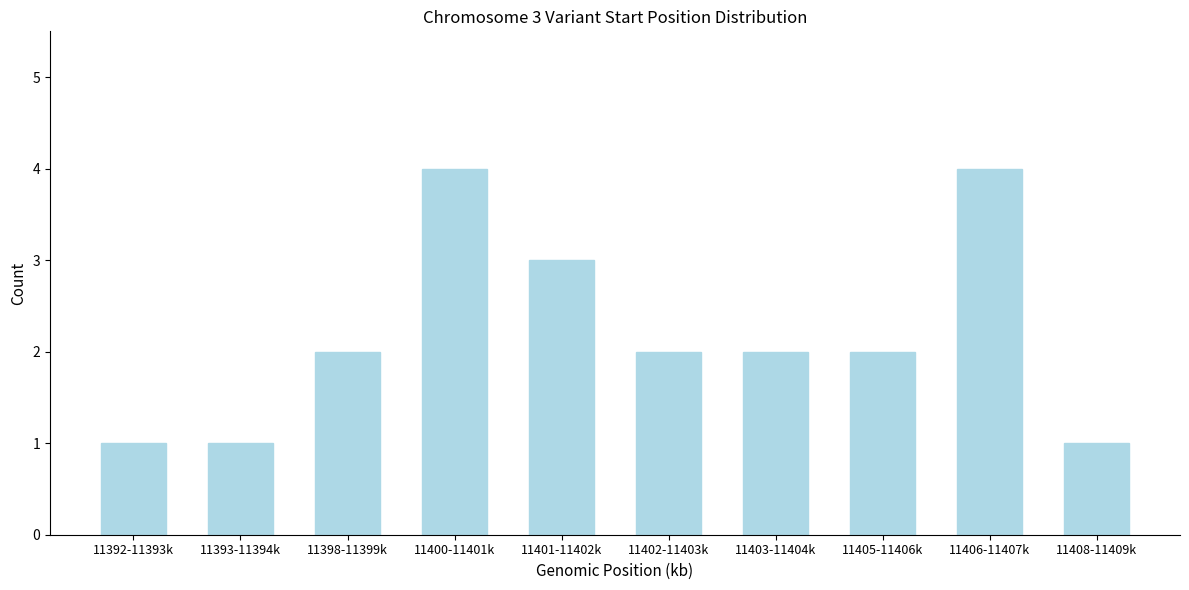

Reading left to right, what are all the values shown in this chart?

11392-11393k=1	11393-11394k=1	11398-11399k=2	11400-11401k=4	11401-11402k=3	11402-11403k=2	11403-11404k=2	11405-11406k=2	11406-11407k=4	11408-11409k=1